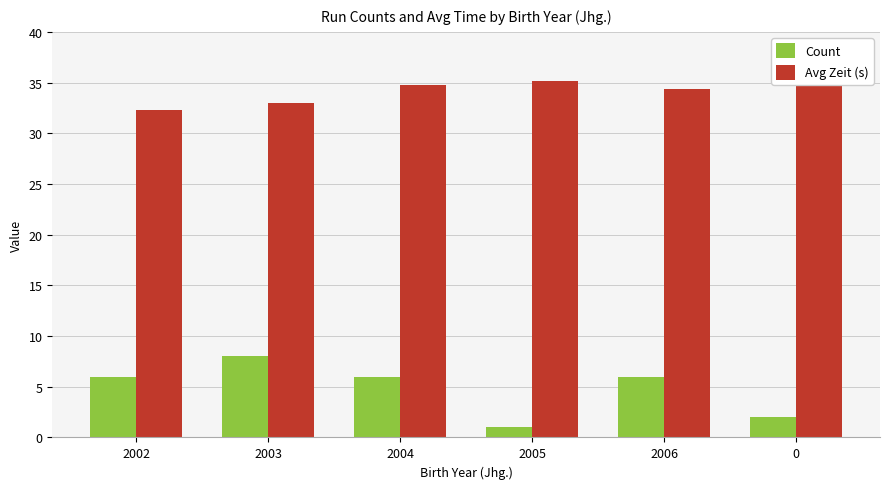

Rank the series at 2006 from lowest to highest value.

Count, Avg Zeit (s)